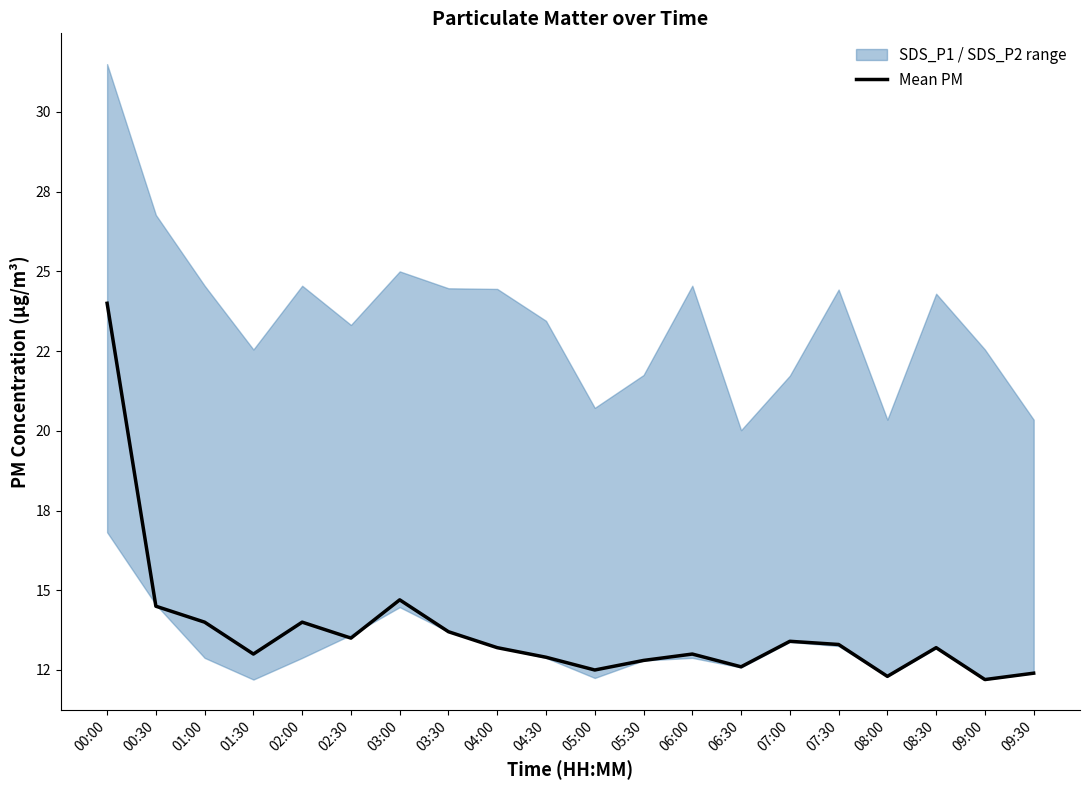

Between 02:00 and 05:30, which is larger?

02:00